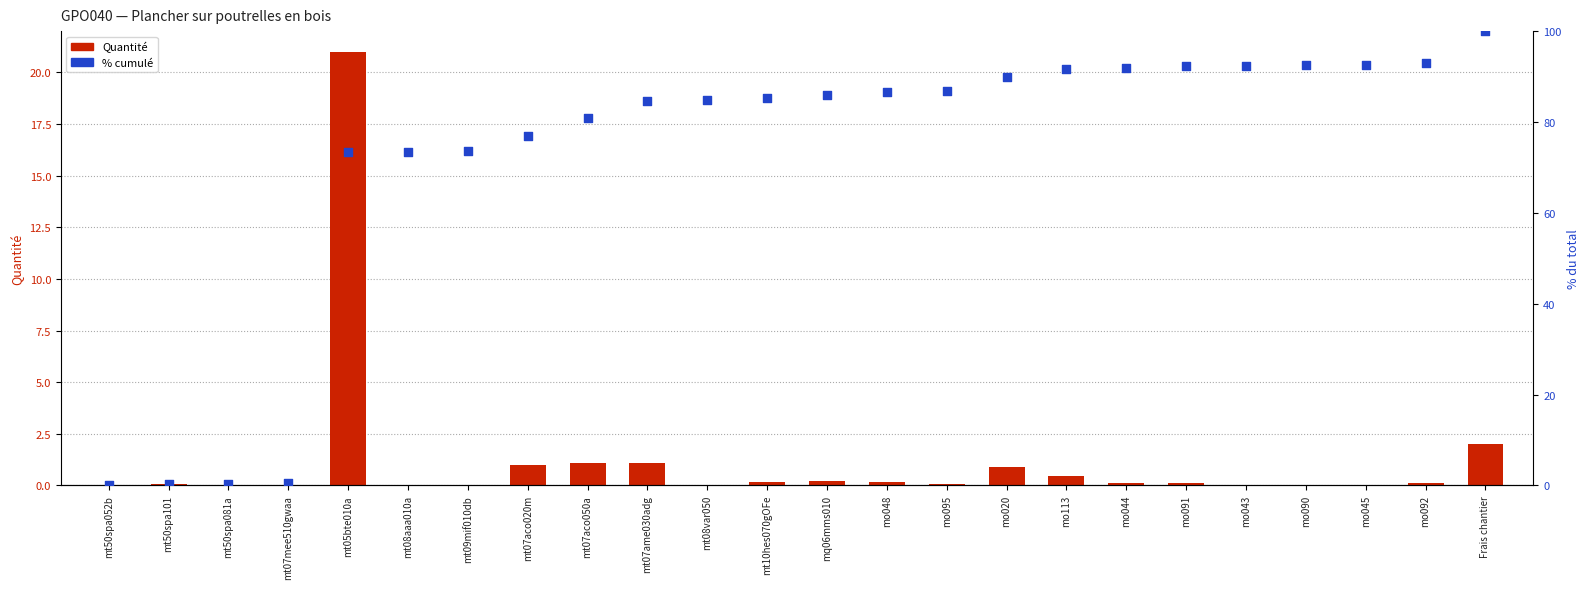

Which series has the largest Y range (max minus min)?

% cumulé